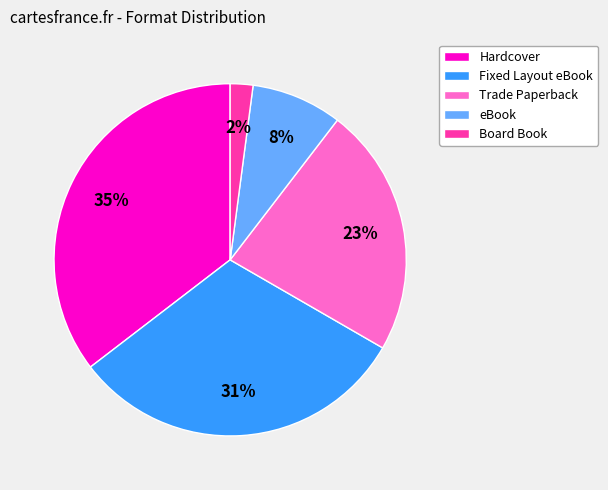

To the nearest percent, what is the difference between the eBook and Fixed Layout eBook slice percentages?

23%